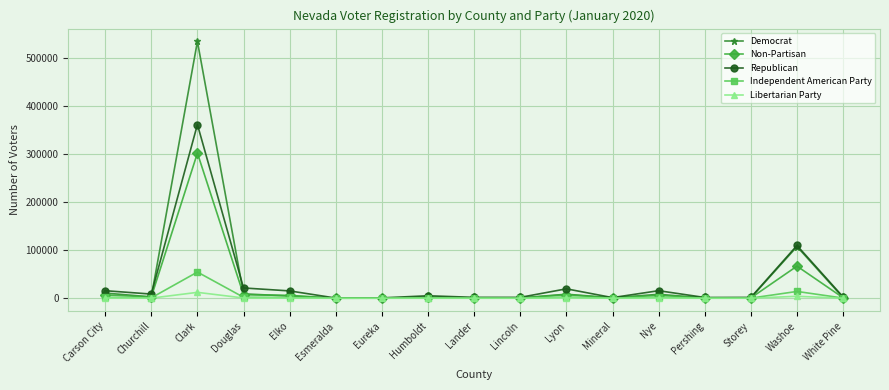

What is the label of the 9th point from the right?

Lander